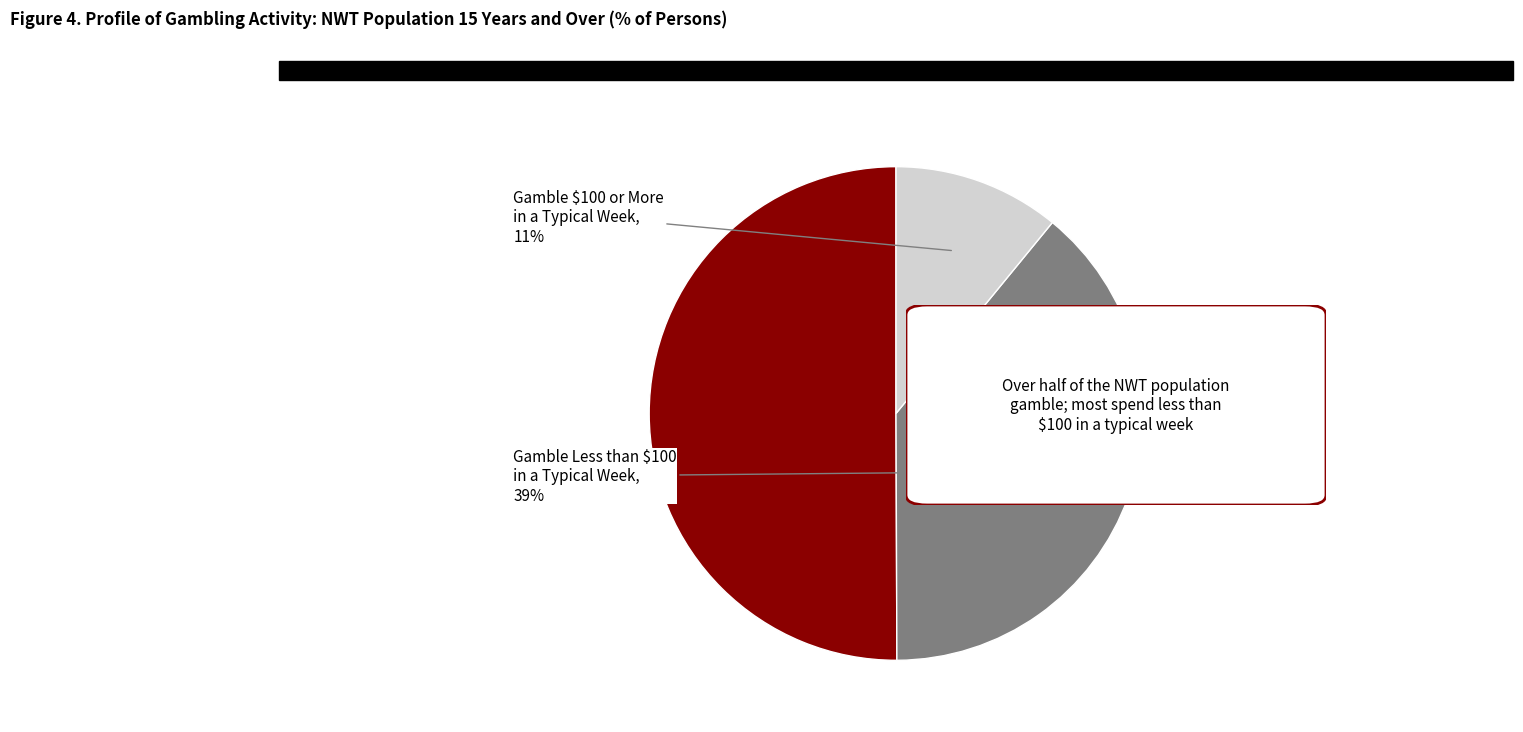

The Gamble $100 or More in a Typical Week slice represents 11% of the pie. True or false?

True